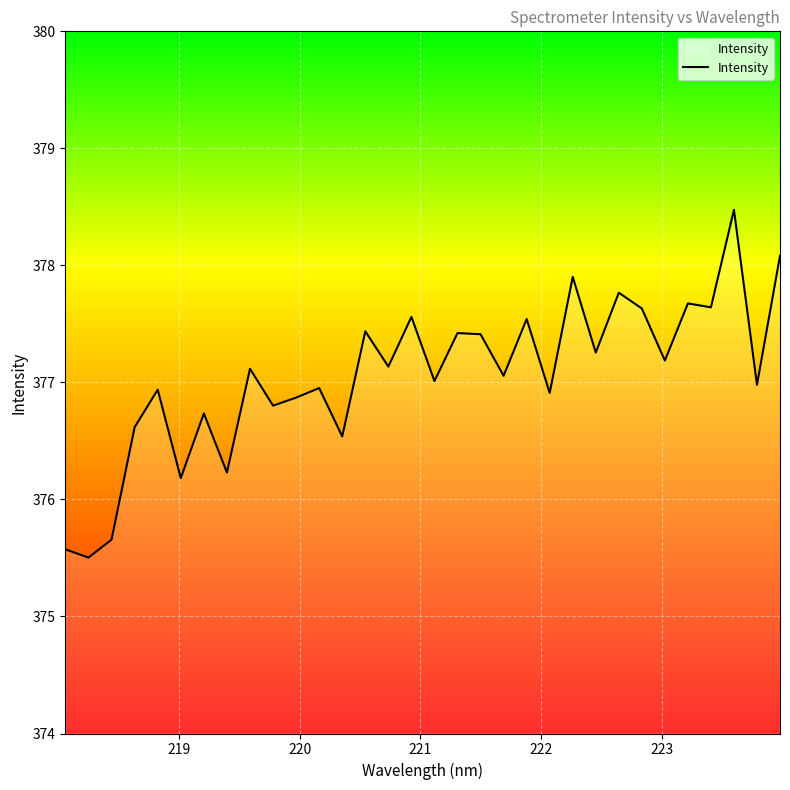

What is the difference between the maximum and minimum values?

3.0